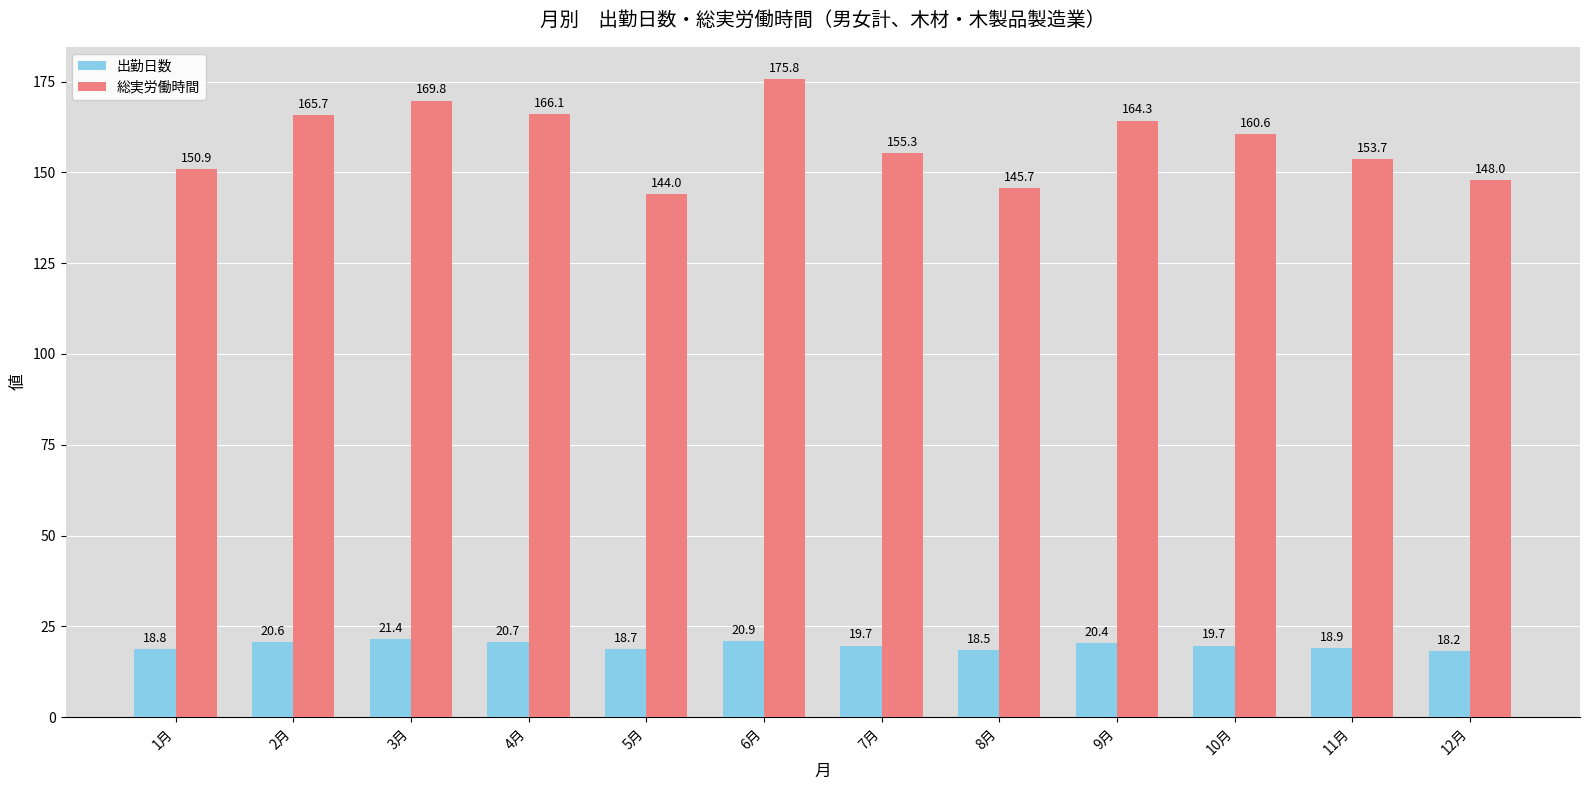

What is the total value across all series at 7月?

175.0